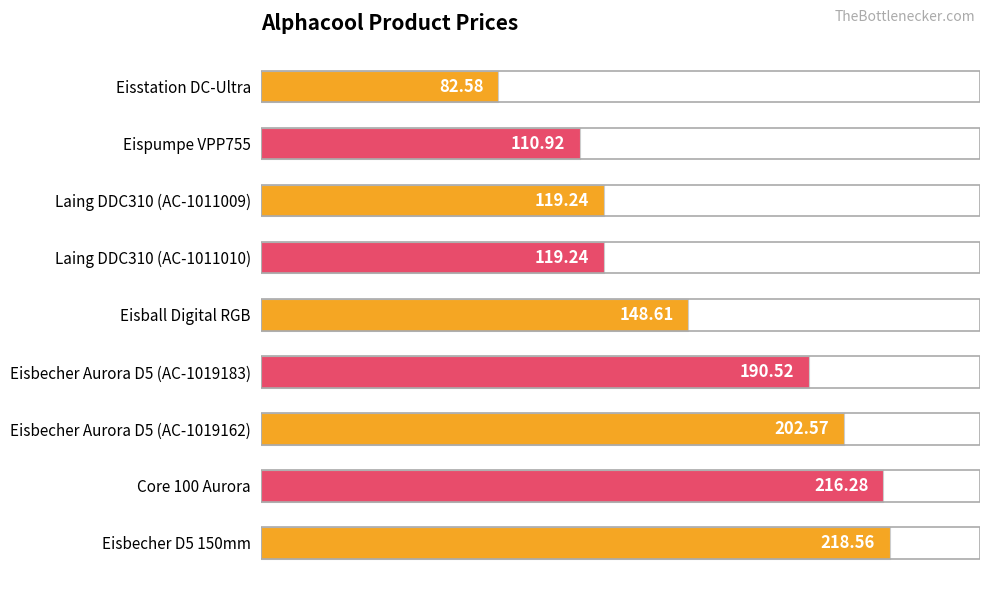

Approximately how many times larger is the value at Eispumpe VPP755 compared to Eisbecher Aurora D5 (AC-1019162)?

0.5